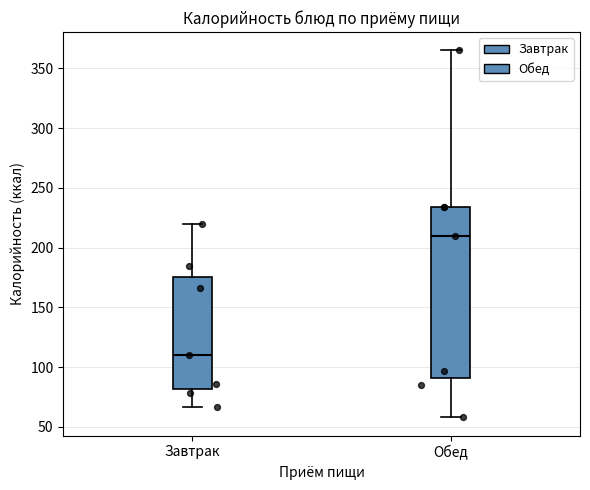

Reading left to right, transcribe this box plot: for each box, give where its median line is, the range the box spans, and where its two whiskers end, as read against the y-axis. The values are not printed on the chart, so give them approximately, as read against the axis.

Завтрак: median 110, box 80 to 175, whiskers 65 to 220
Обед: median 210, box 90 to 235, whiskers 60 to 365